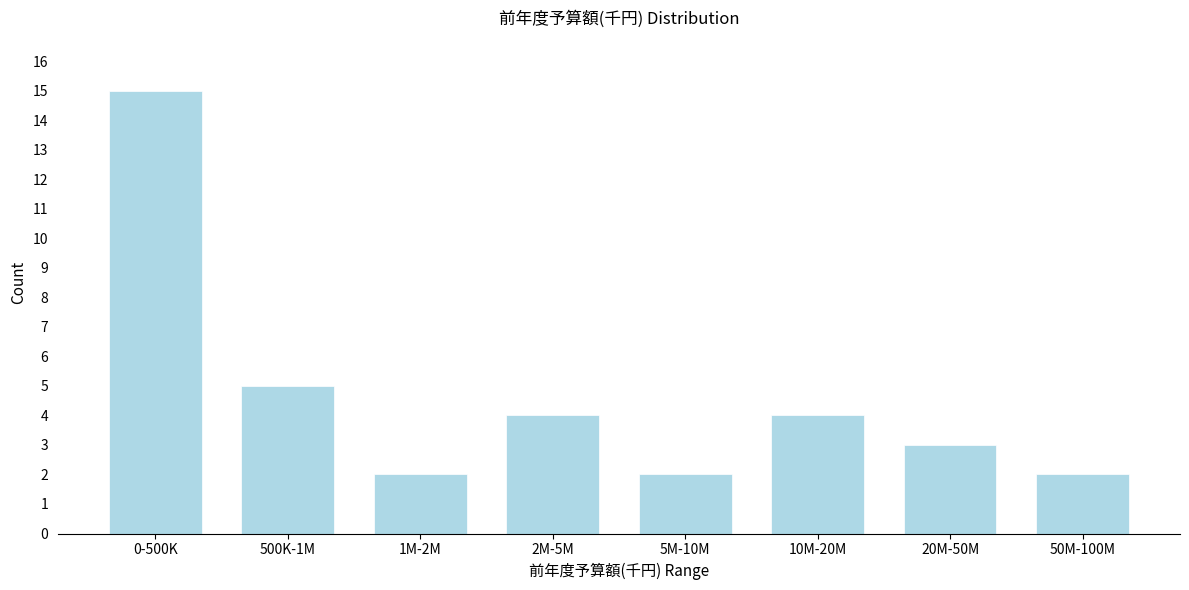

Reading left to right, transcribe all the data shown in this chart.

15	5	2	4	2	4	3	2